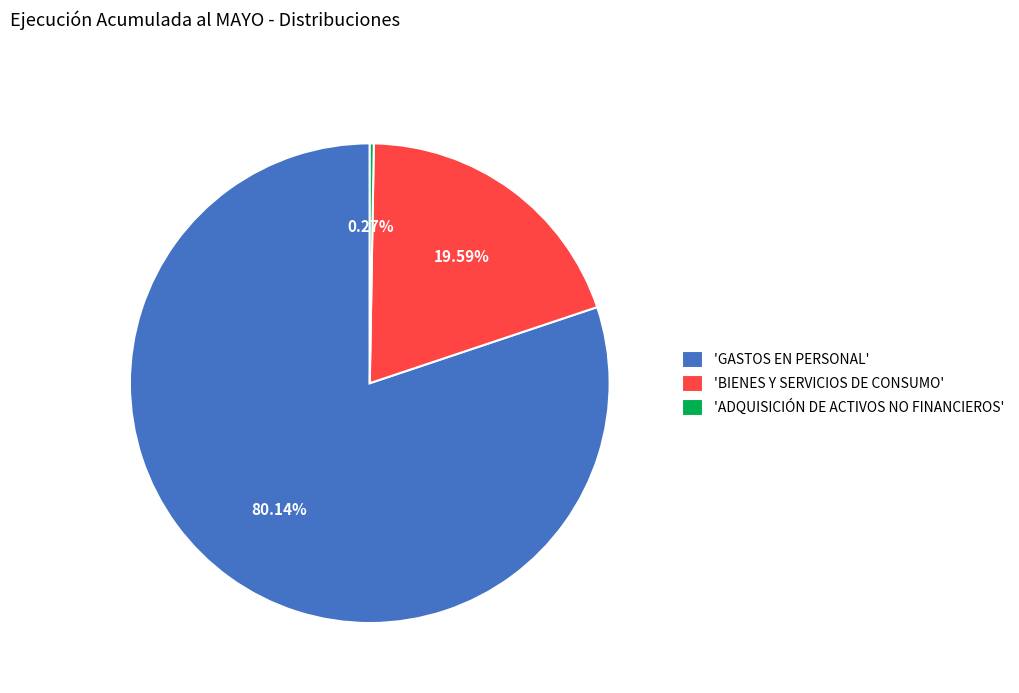

What is the largest slice in the pie chart?

'GASTOS EN PERSONAL'